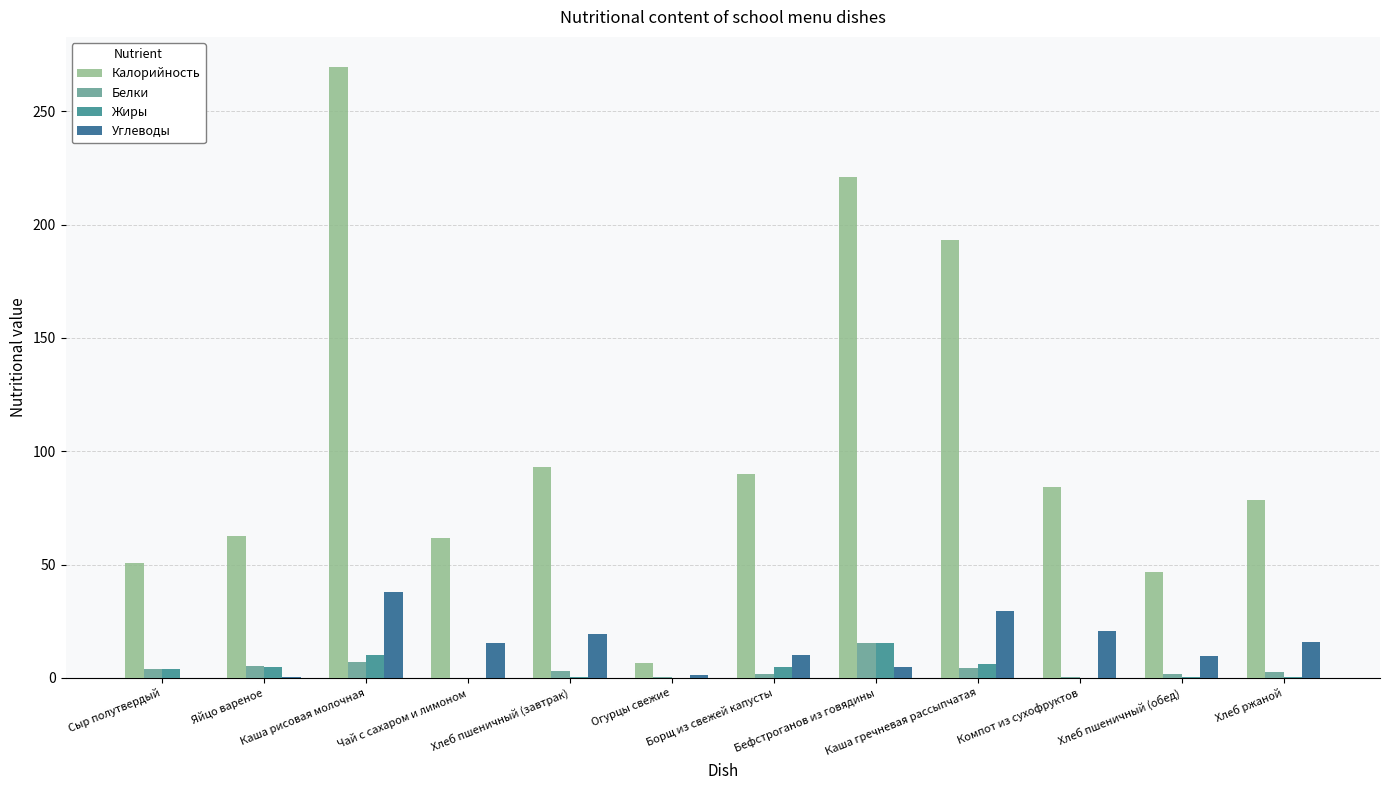

What is the greatest value displayed?

269.3